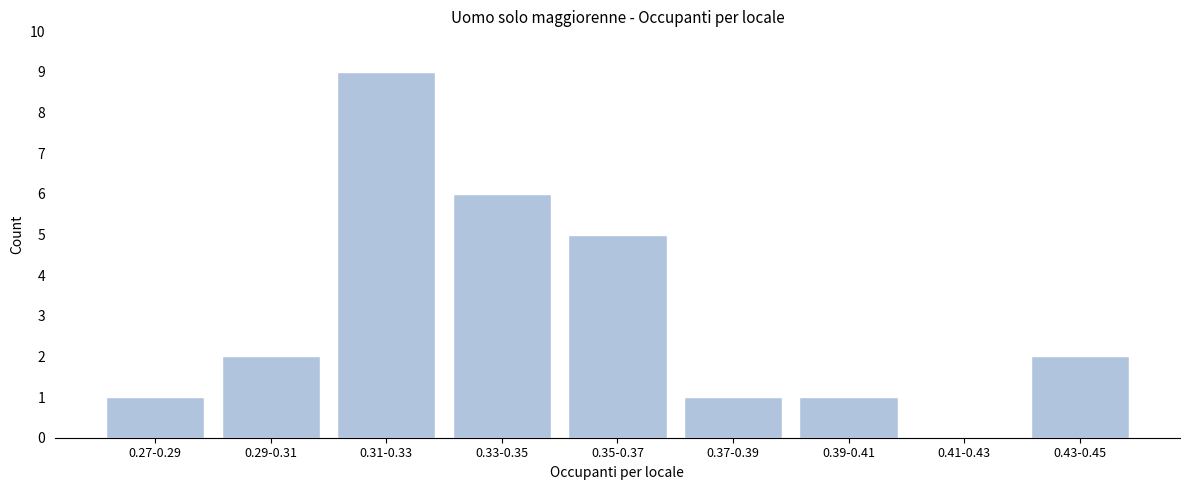

Reading left to right, what are all the values shown in this chart?

0.27-0.29=1	0.29-0.31=2	0.31-0.33=9	0.33-0.35=6	0.35-0.37=5	0.37-0.39=1	0.39-0.41=1	0.41-0.43=0	0.43-0.45=2